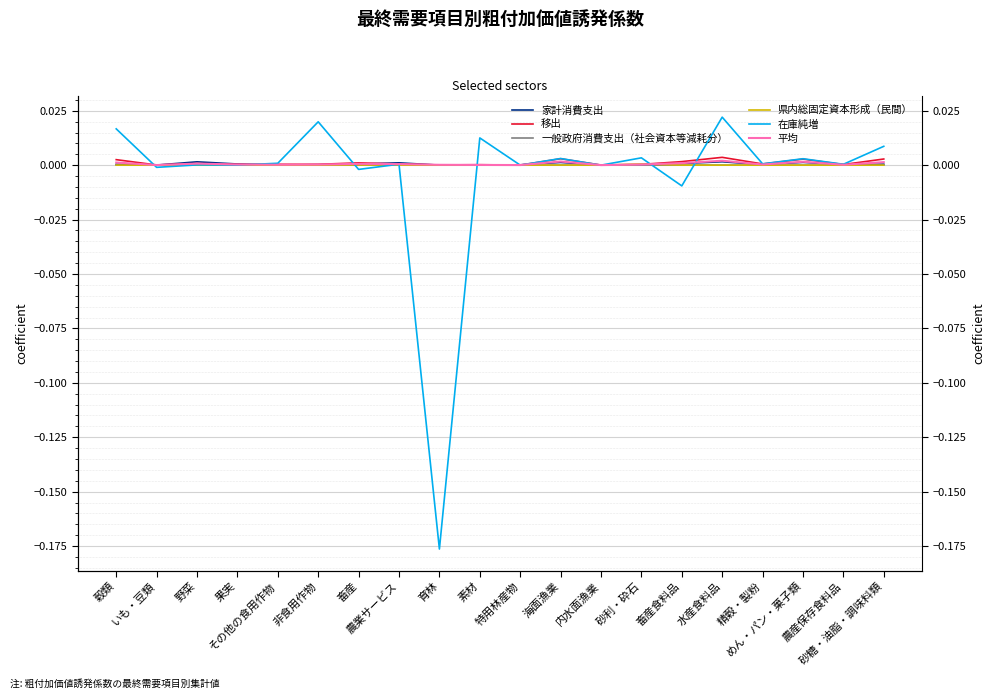

At which category is the sum across all series the highest?

水産食料品